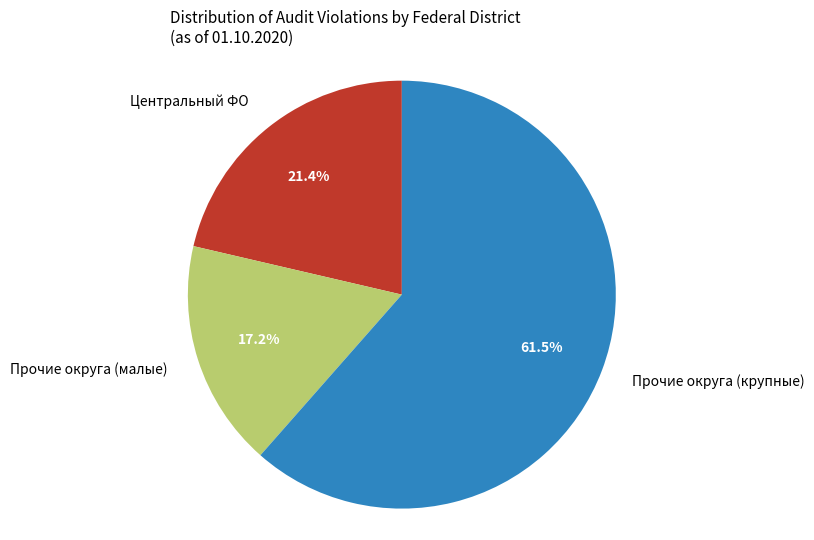

What percentage do Центральный ФО and Прочие округа (крупные) together represent?

82.8%